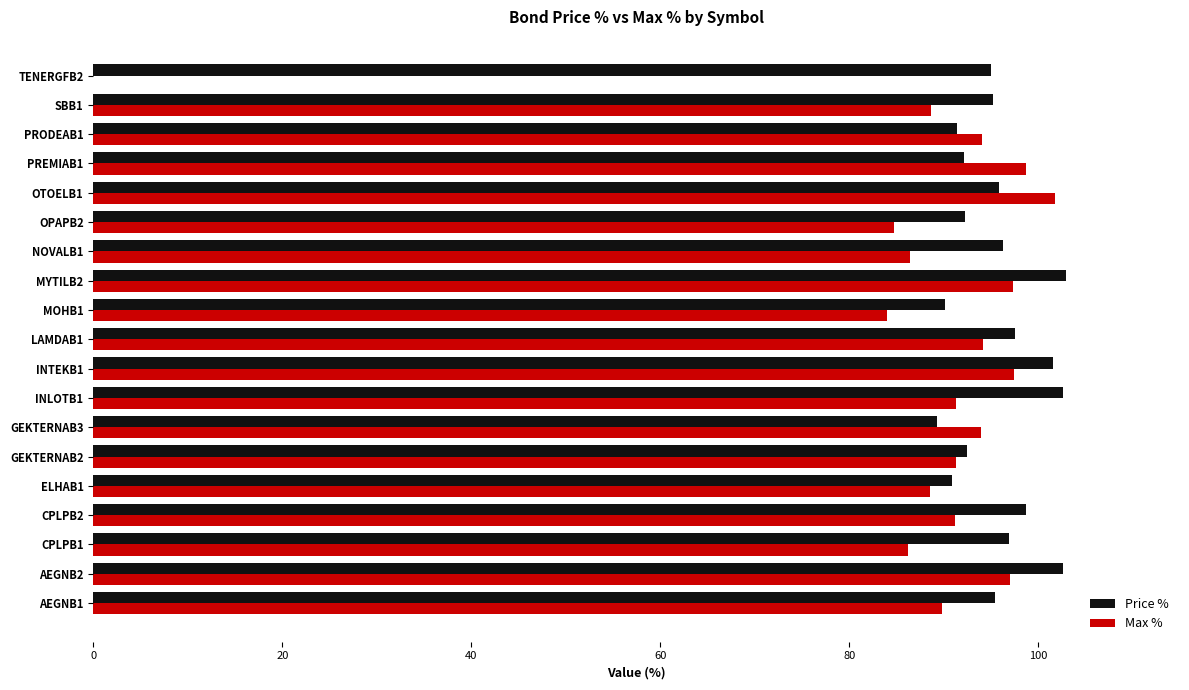

The value of Max % at OTOELB1 is 101.8. True or false?

True